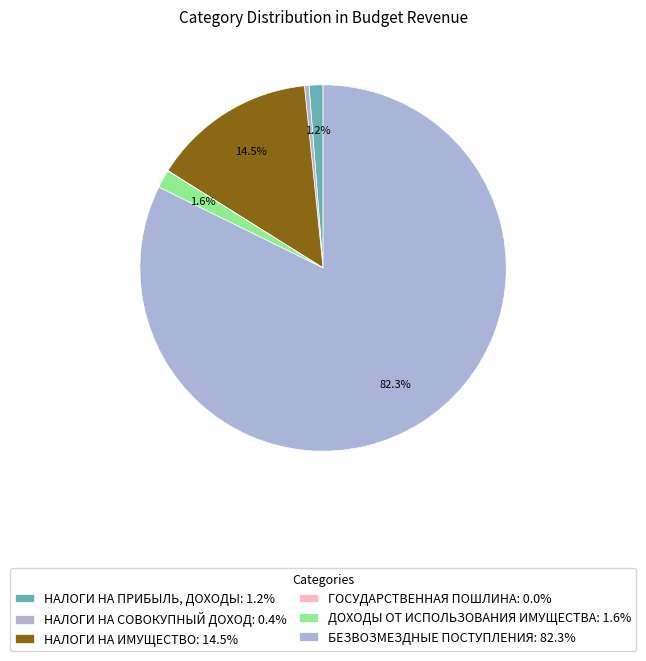

The НАЛОГИ НА ПРИБЫЛЬ, ДОХОДЫ slice represents 11% of the pie. True or false?

False